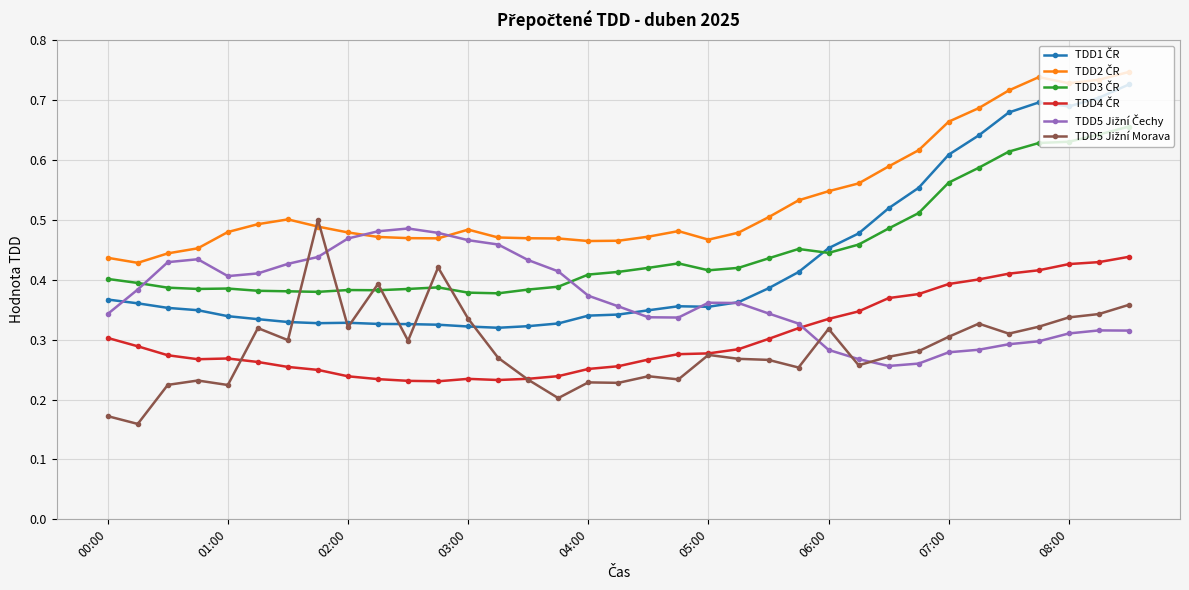

What is the difference between the maximum and minimum values in the TDD5 Jižní Morava series?

0.3